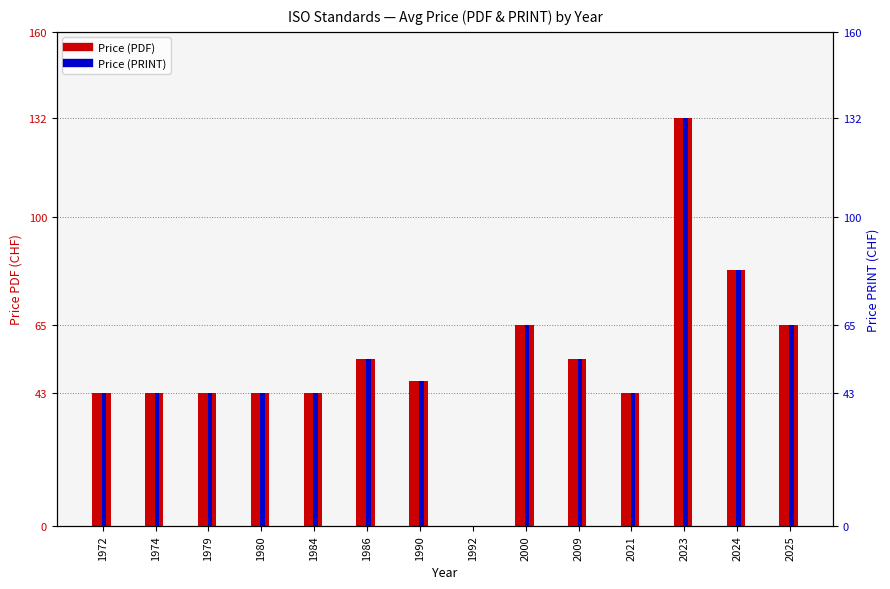

Where is Price (PDF) nearest to the value 66?

2000